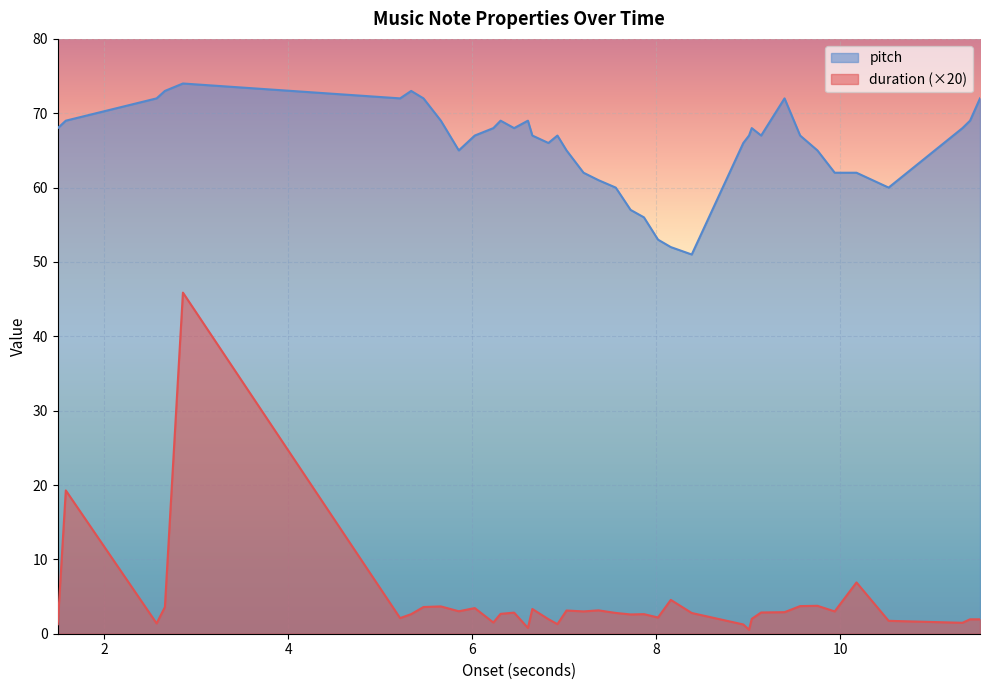

What are all the series names shown in the legend?

pitch, duration (×20)